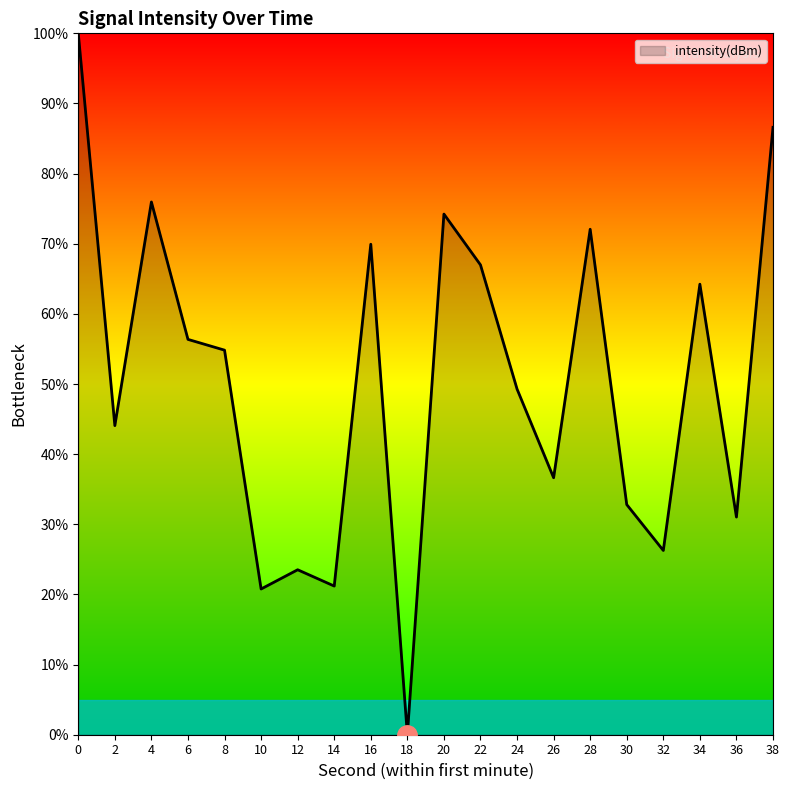

What is the ratio of the value at 0 to the value at 30?

3.0